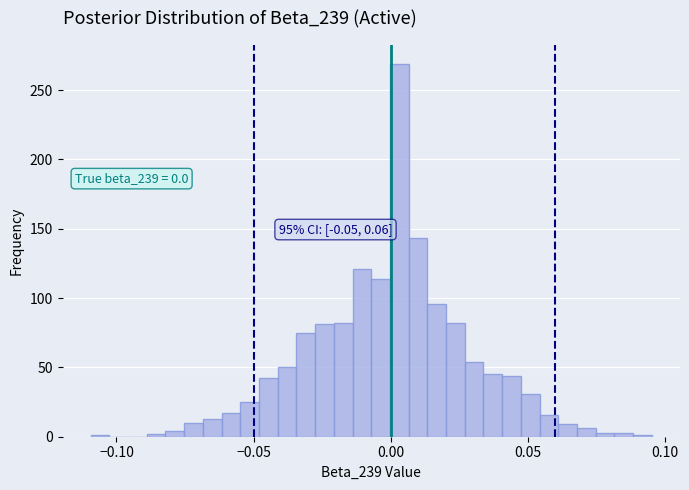

Read against the x-axis, roughly where is the centre of the tallest bar?

0.005